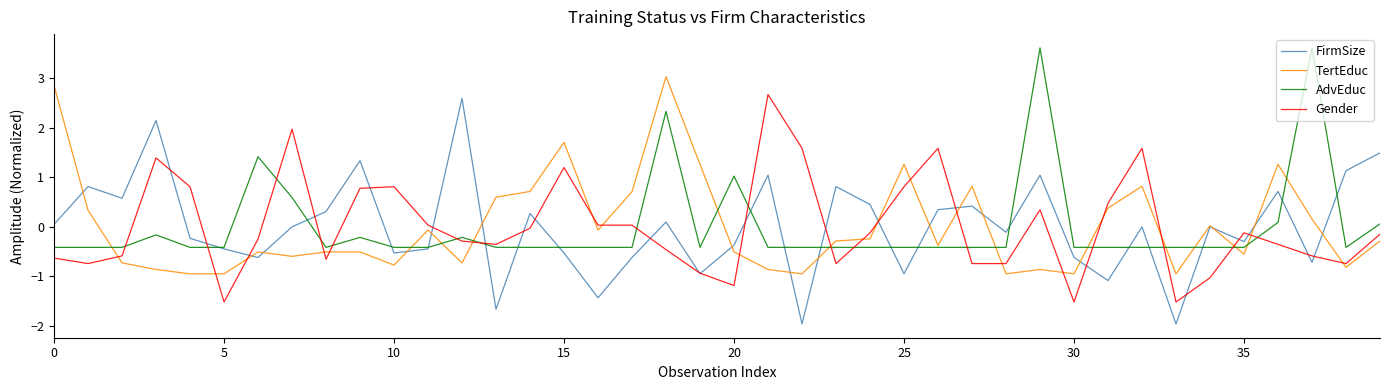

What is the minimum value for AdvEduc?

-0.4